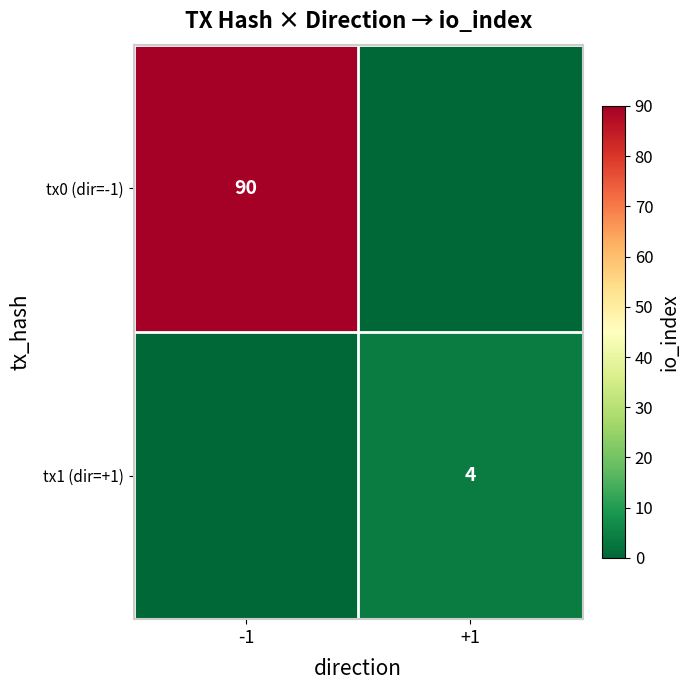

The tx0 (dir=-1) series shows 141 at -1. True or false?

False